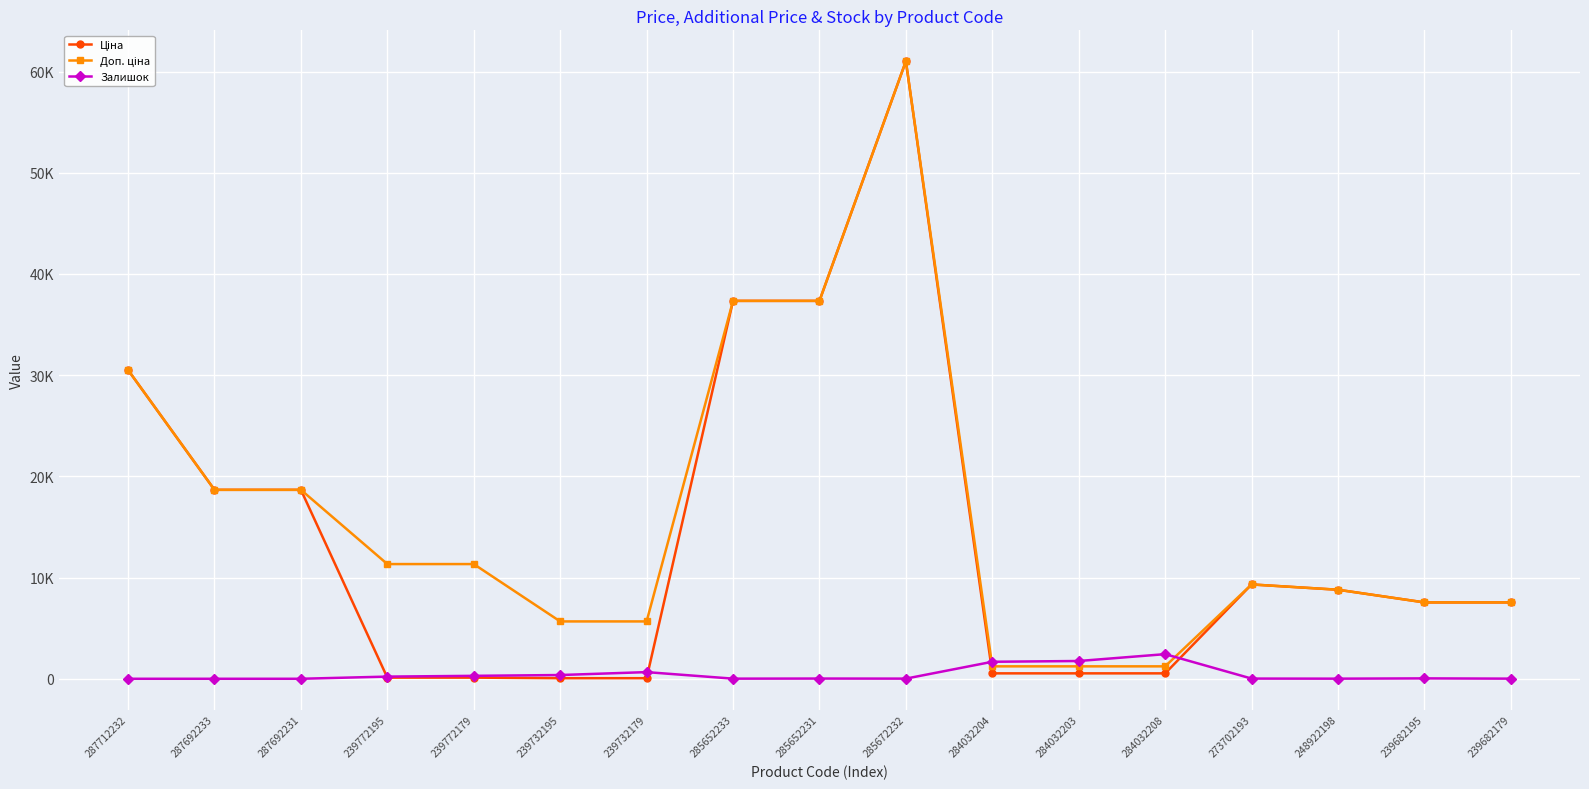

What is the difference between the Доп. ціна values at 248922198 and 285652233?

28545.4